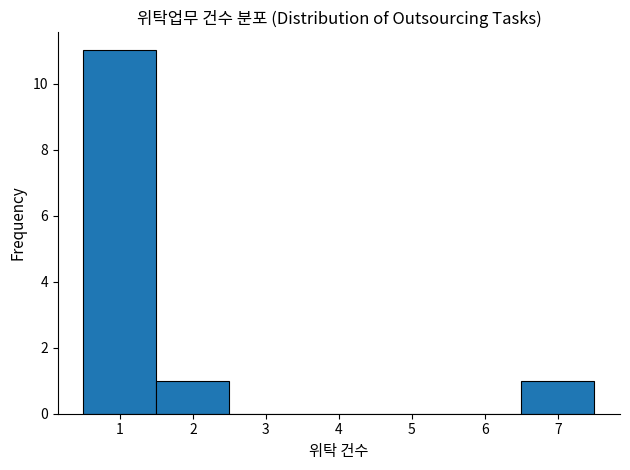

How tall is the bar that spans 1.5 to 2.5 on the x-axis? The values are not printed on the chart, so give them approximately, as read against the axis.

1